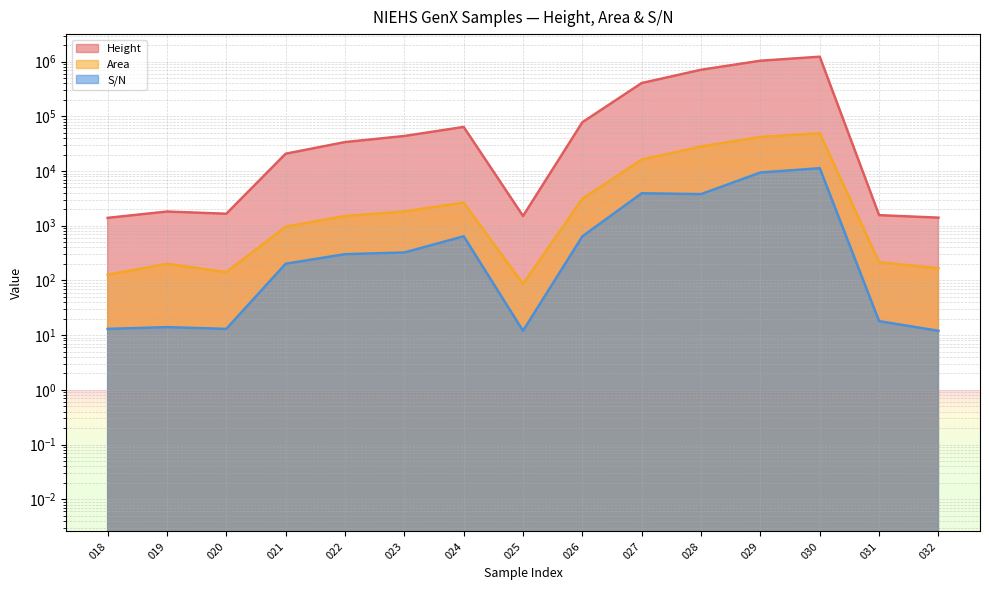

Does the chart have visible grid lines?

Yes